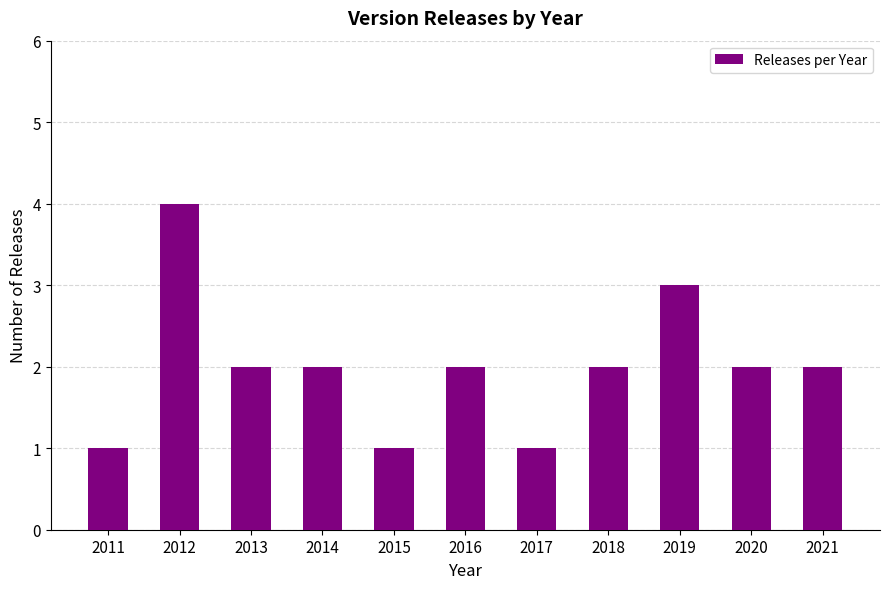

The value at 2020 is 3. True or false?

False